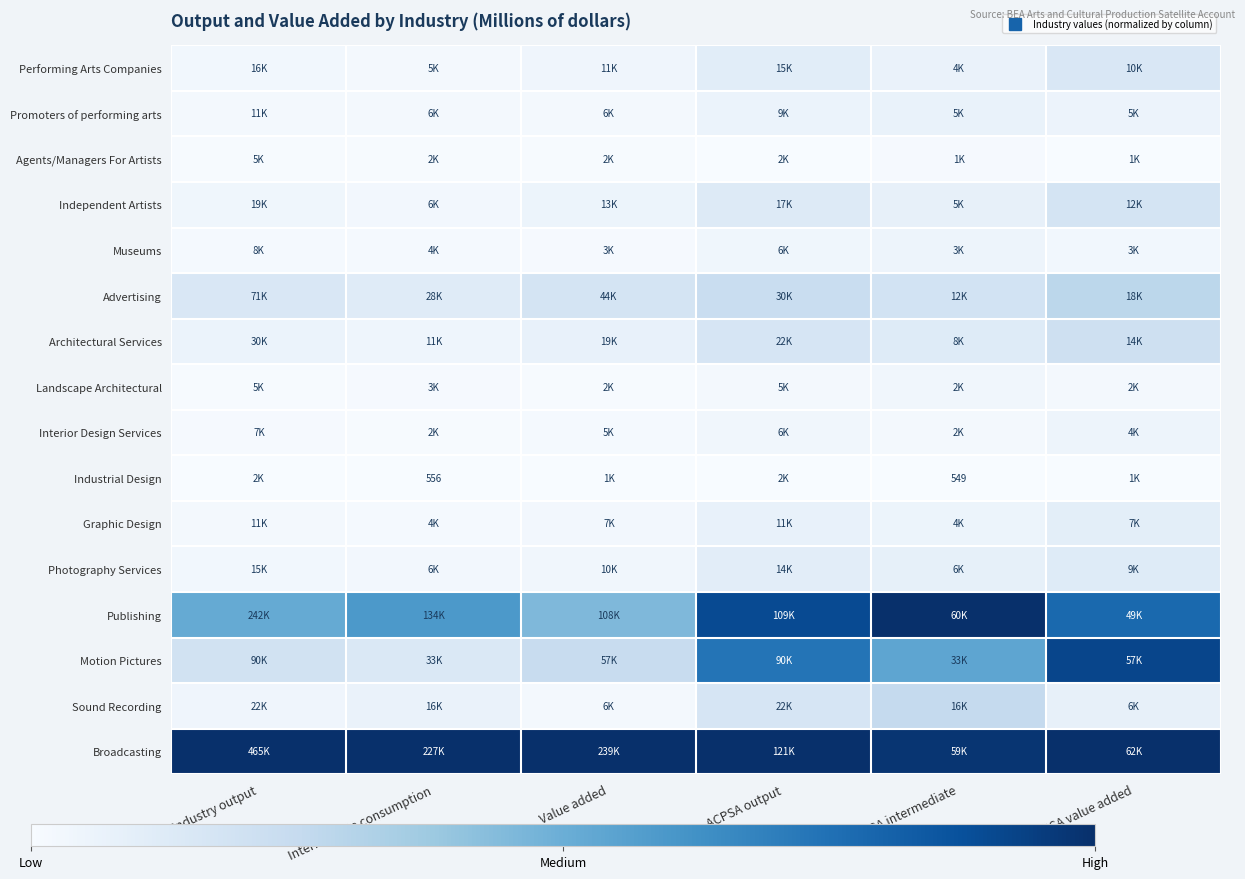

True or false: Industrial Design has a value of -0.0 at Value added.

False